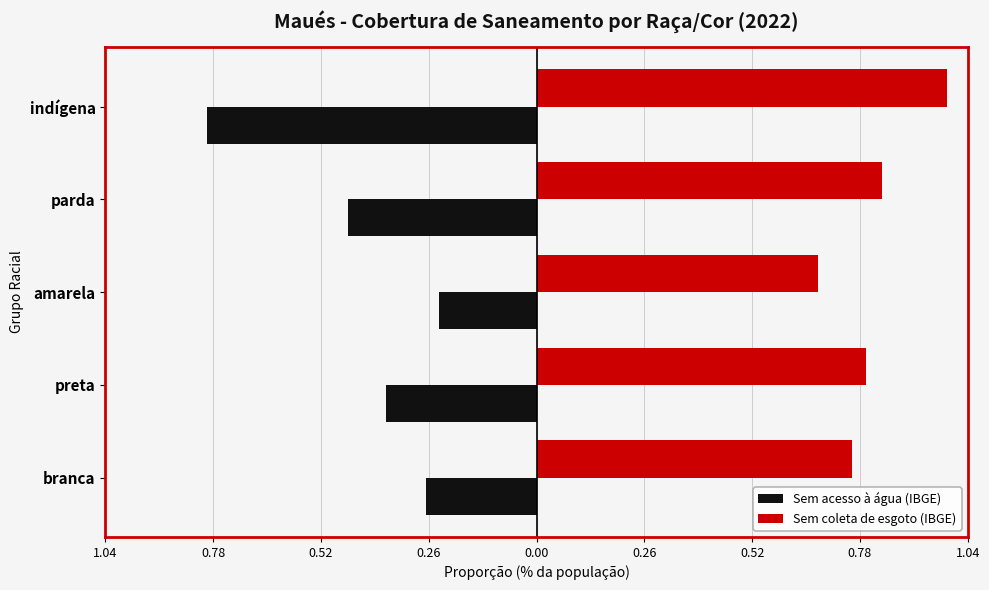

What are all the series names shown in the legend?

Sem acesso à água (IBGE), Sem coleta de esgoto (IBGE)